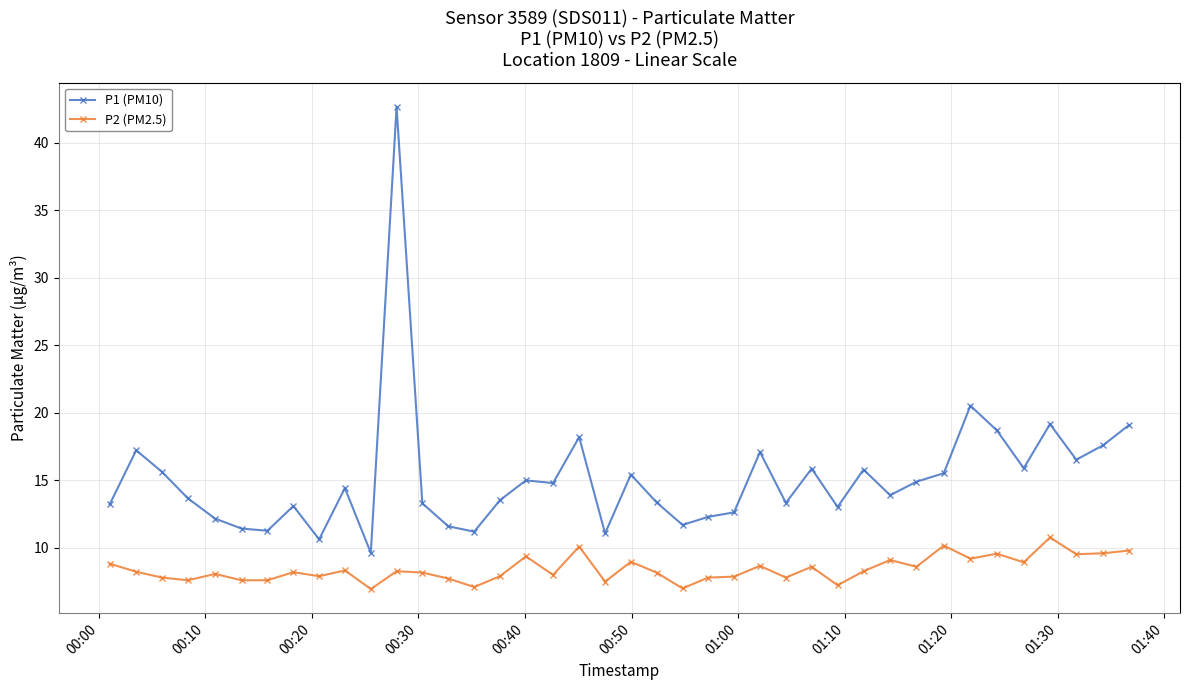

True or false: P2 (PM2.5) and P1 (PM10) cross at least once.

False